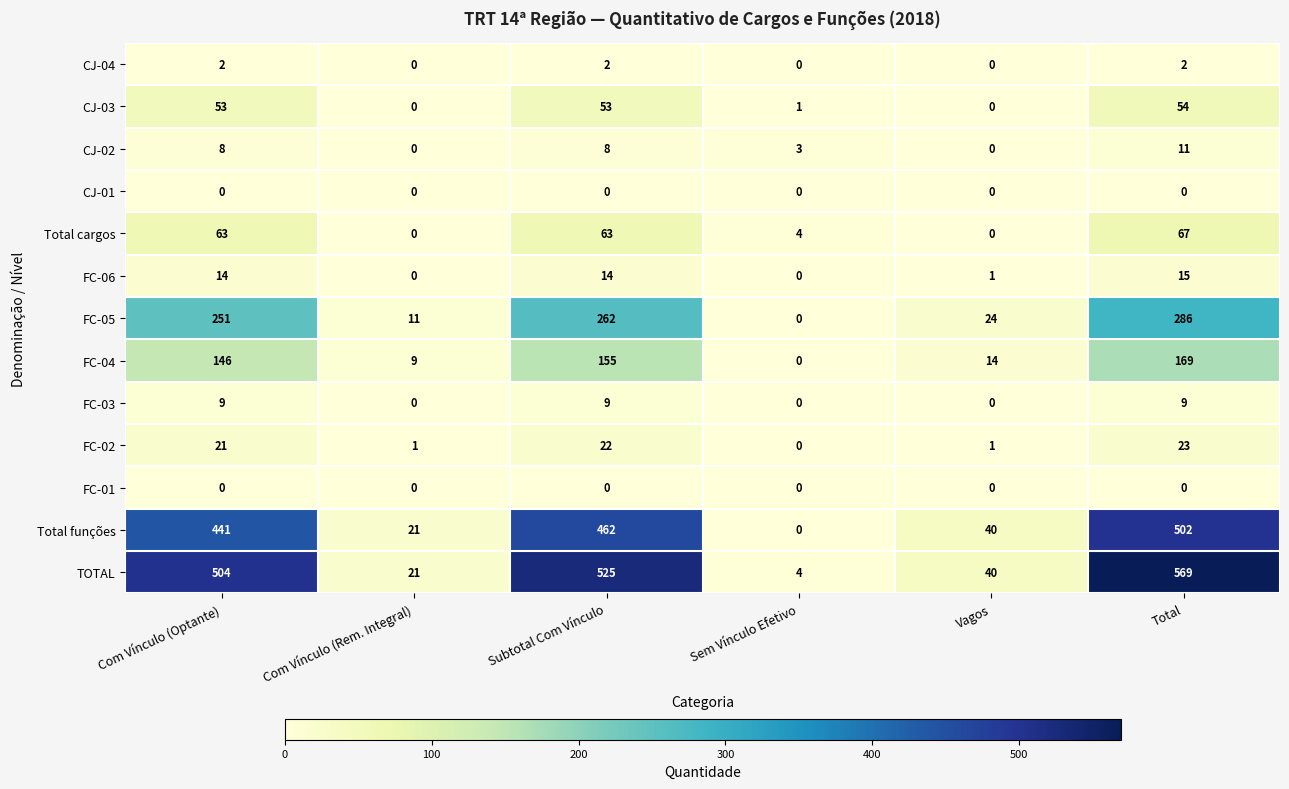

What is the maximum value for FC-04?

169